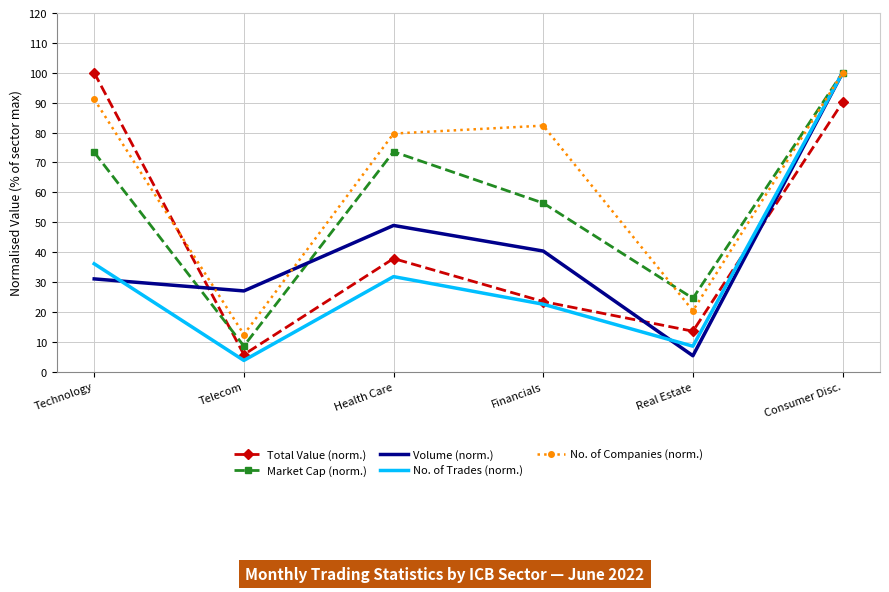

After their last crossing, which series has the higher values: Total Value (norm.) or No. of Companies (norm.)?

No. of Companies (norm.)